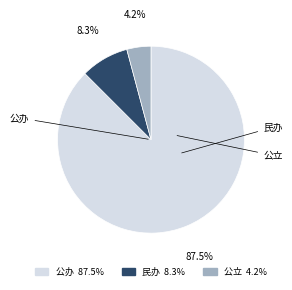

Which slice is the largest?

公办